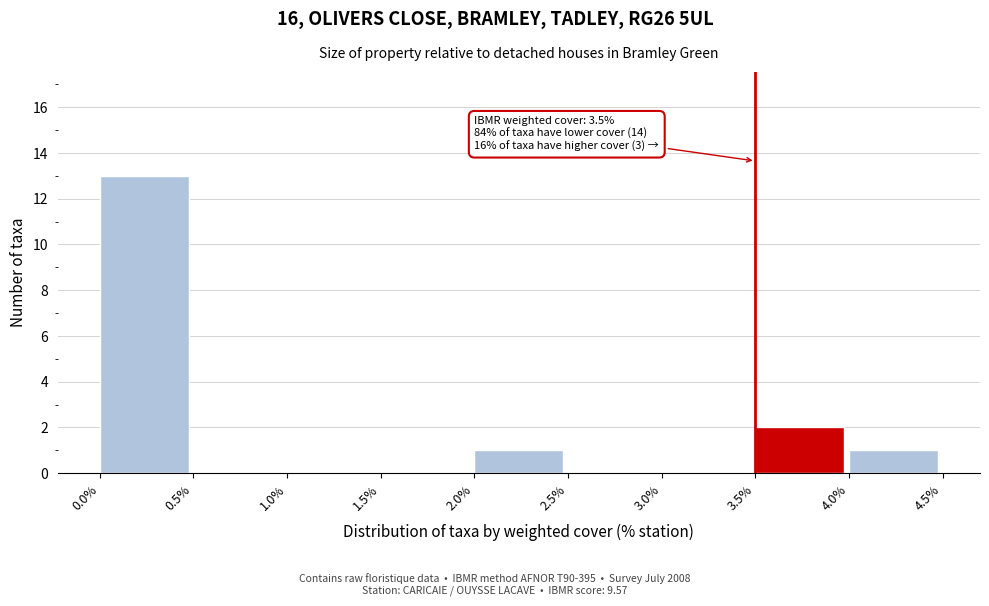

Which range on the x-axis has the tallest bar?

0.0% to 0.5%